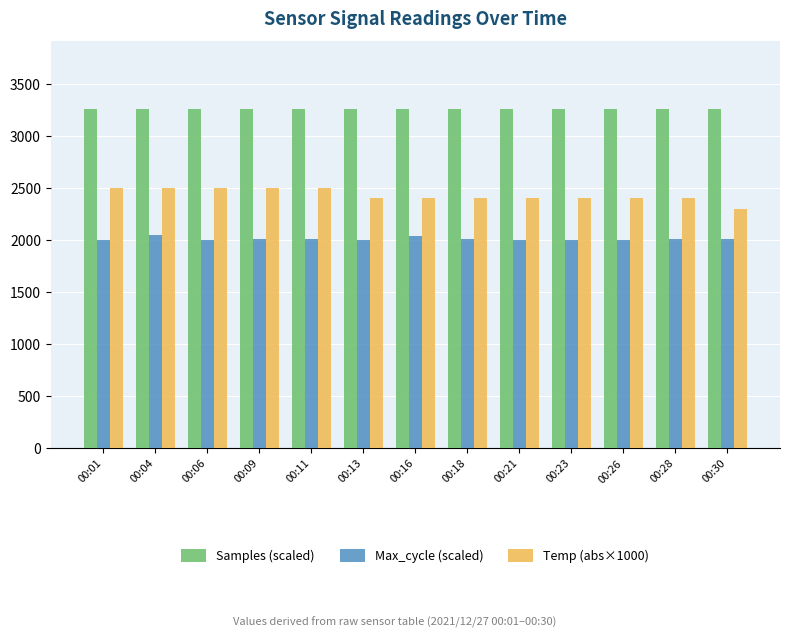

What are all the series names shown in the legend?

Samples (scaled), Max_cycle (scaled), Temp (abs×1000)